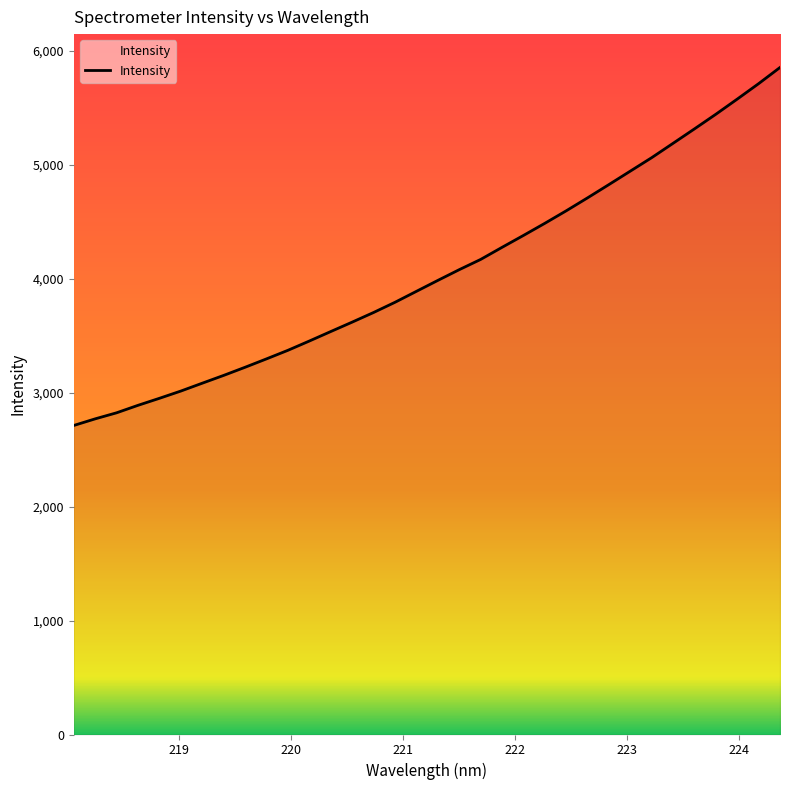

What is the minimum value shown in the chart?

2711.8